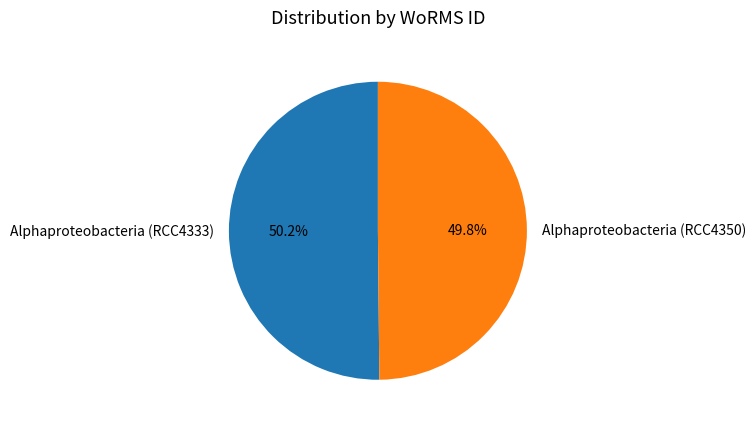

The Alphaproteobacteria (RCC4350) slice represents 50% of the pie. True or false?

True